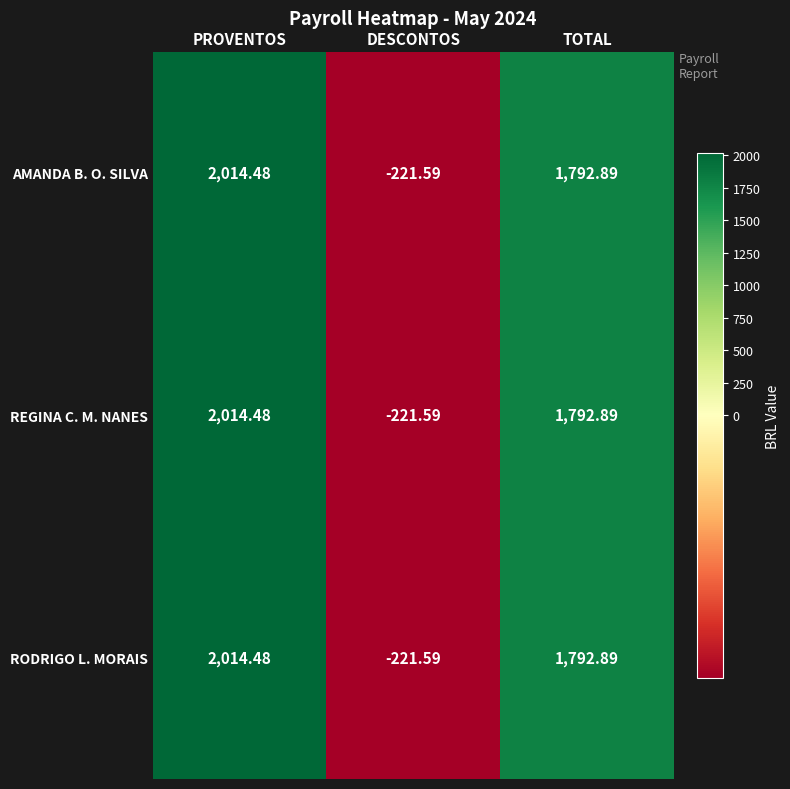

How many values in the AMANDA B. O. SILVA series are below 1792?

1